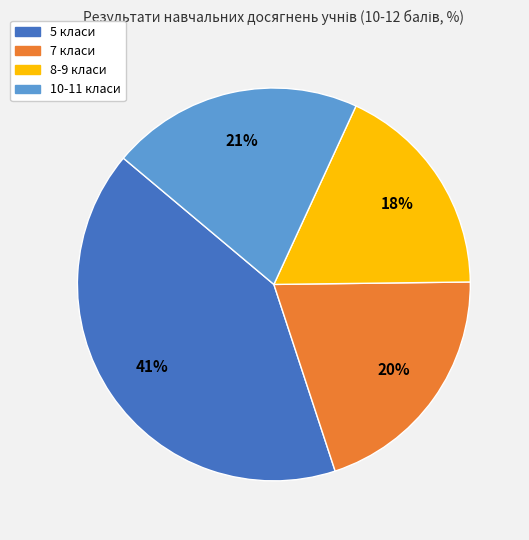

To the nearest percent, what is the average slice percentage?

25%